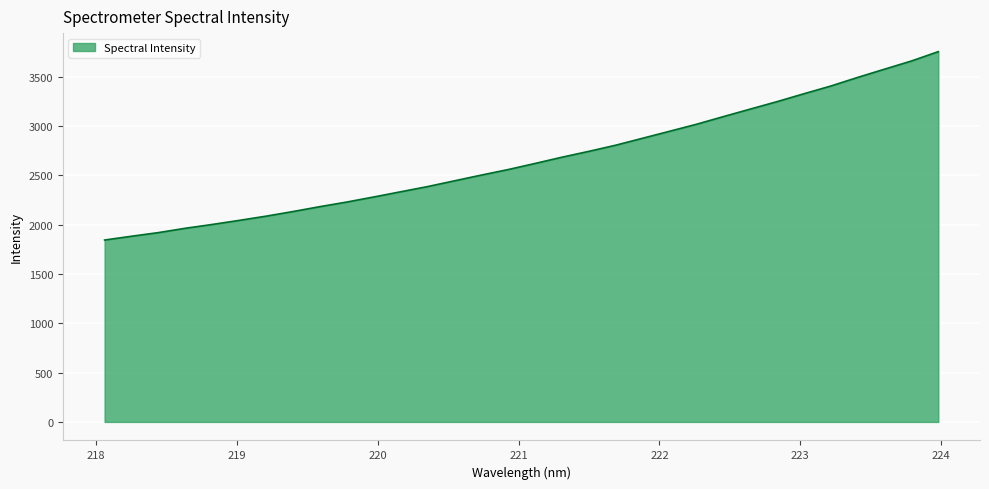

What is the difference between the maximum and minimum values?

1909.8